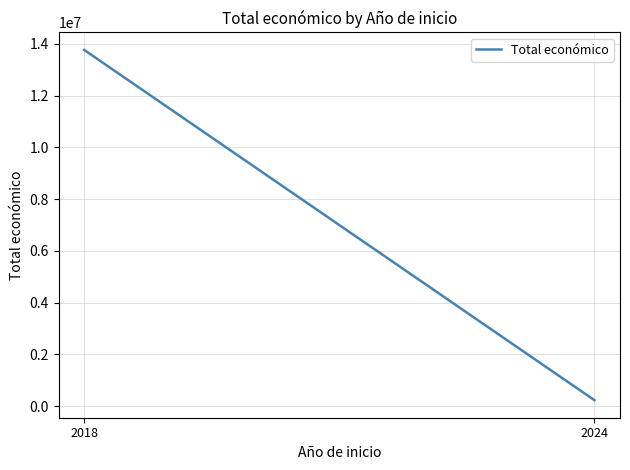

Reading right to left, transcribe all the data shown in this chart.

228516	13761519